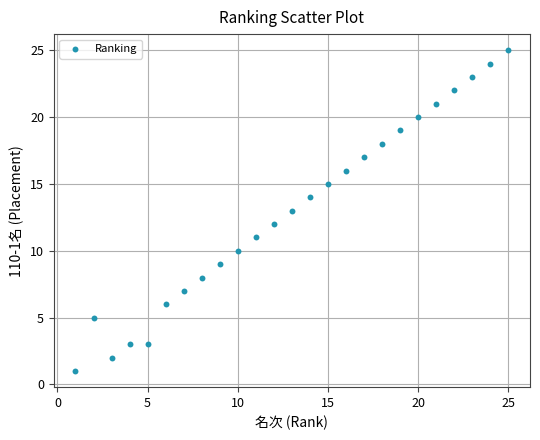

What is the range of X values (max minus min)?

24